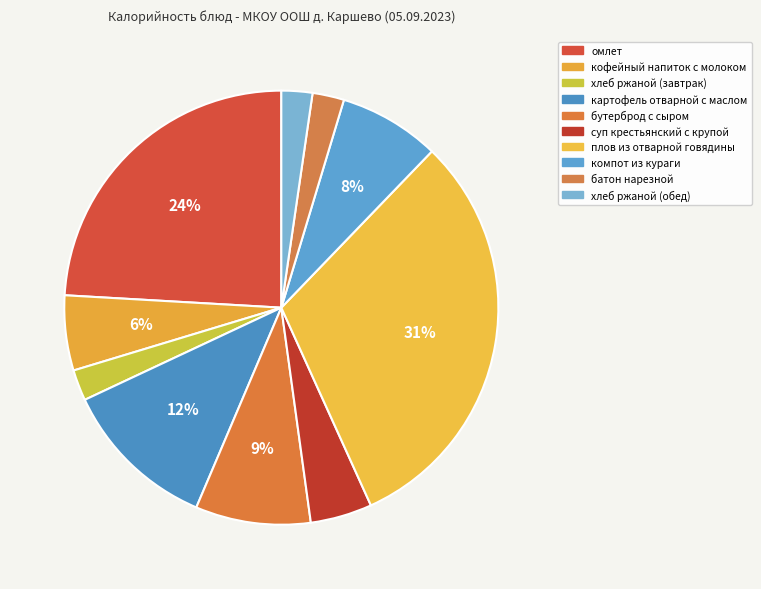

To the nearest percent, what is the difference between the largest and smallest slice percentages?

29%